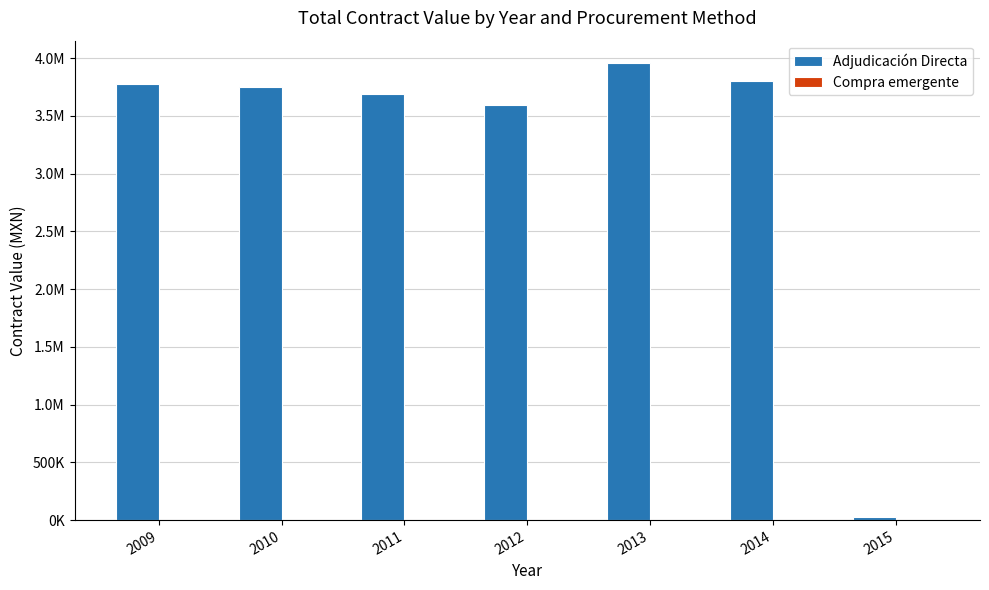

Which series has the largest range (max minus min)?

Adjudicación Directa